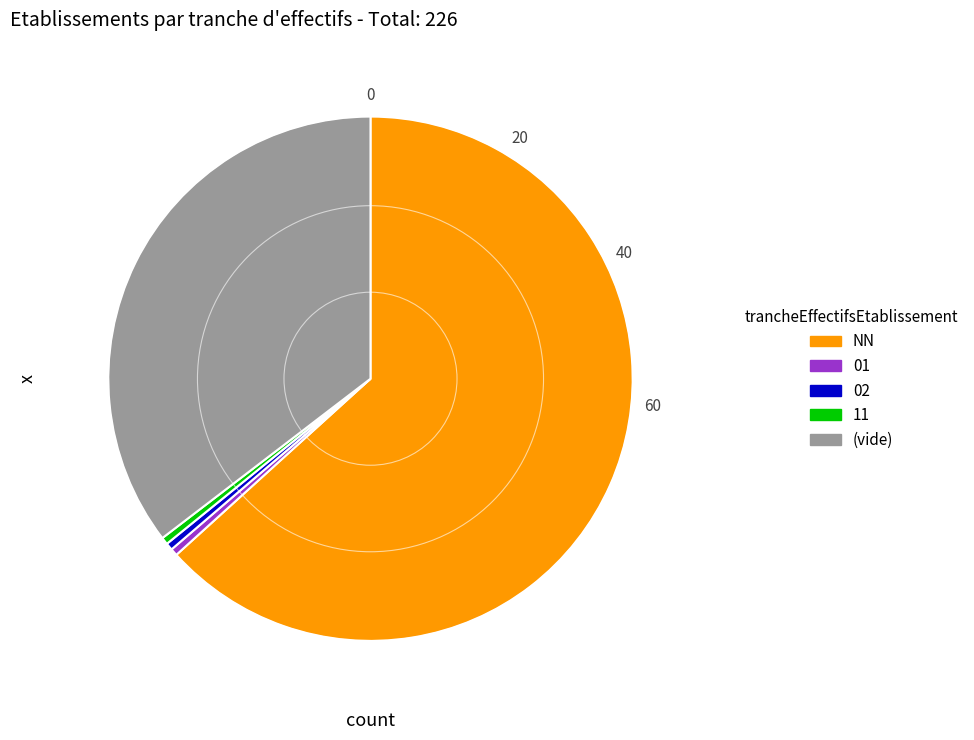

True or false: 11 accounts for 0% of the total.

True